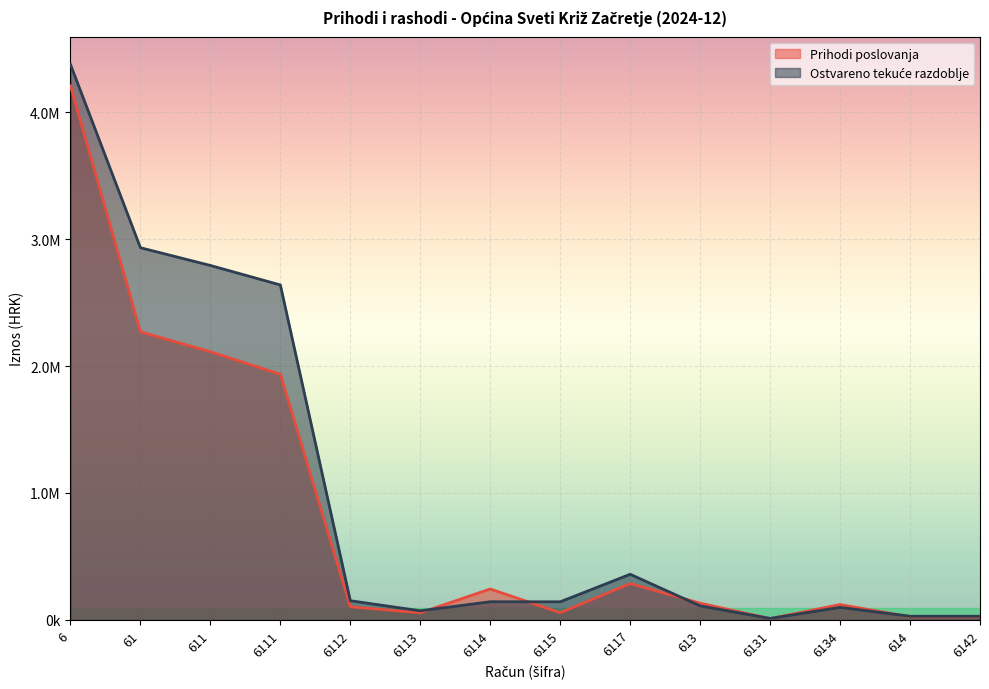

Is the value of Ostvareno tekuće razdoblje at 6131 greater than the value of Prihodi poslovanja at 6112?

No